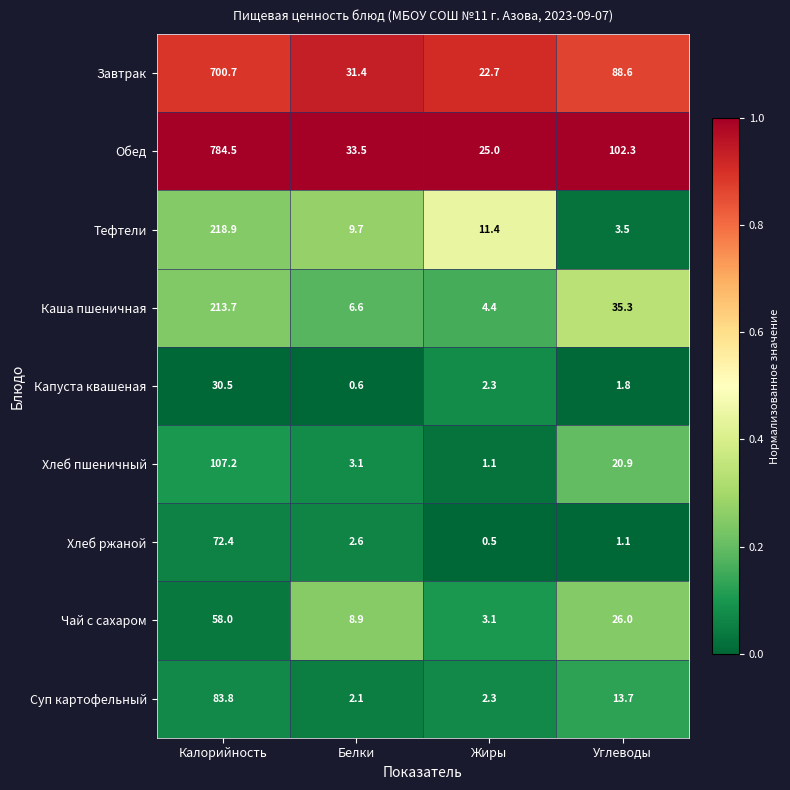

What is the total value across all series at Калорийность?

2269.7